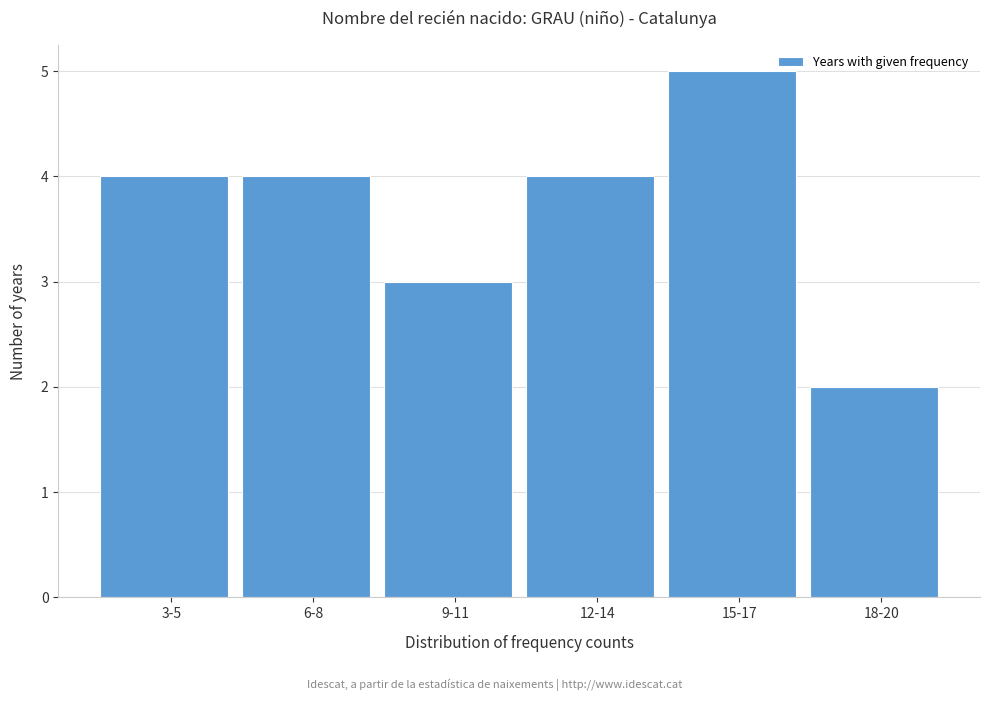

Reading right to left, extract all data points from this chart.

18-20=2	15-17=5	12-14=4	9-11=3	6-8=4	3-5=4